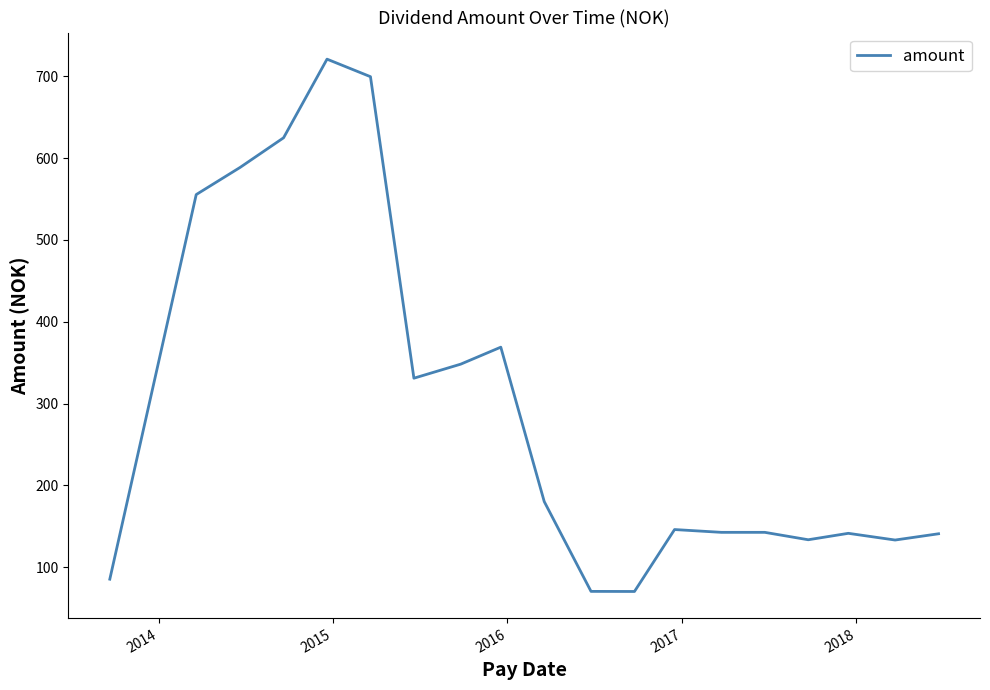

What is the maximum value shown in the chart?

720.9